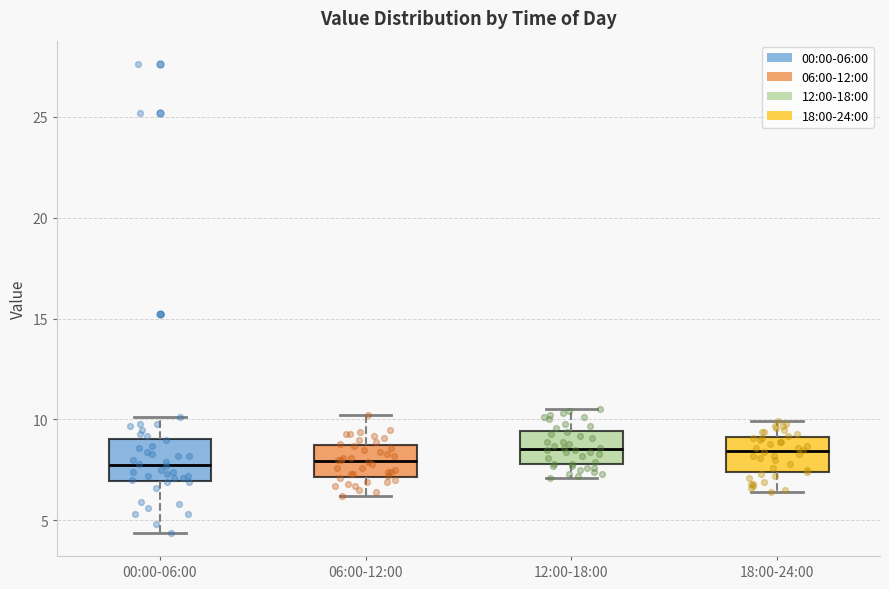

Reading left to right, read every box against the y-axis: the position of its median line, the range the box covers, and the ends of its whiskers. The values are not printed on the chart, so give them approximately, as read against the axis.

00:00-06:00: median 8.0, box 7.0 to 9.0, whiskers 4.5 to 10.0
06:00-12:00: median 8.0, box 7.0 to 8.5, whiskers 6.0 to 10.0
12:00-18:00: median 8.5, box 8.0 to 9.5, whiskers 7.0 to 10.5
18:00-24:00: median 8.5, box 7.5 to 9.0, whiskers 6.5 to 10.0